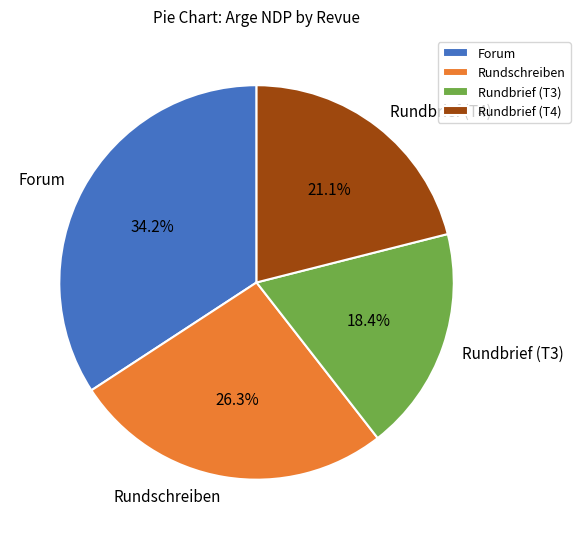

Is Rundschreiben the majority of the pie?

No